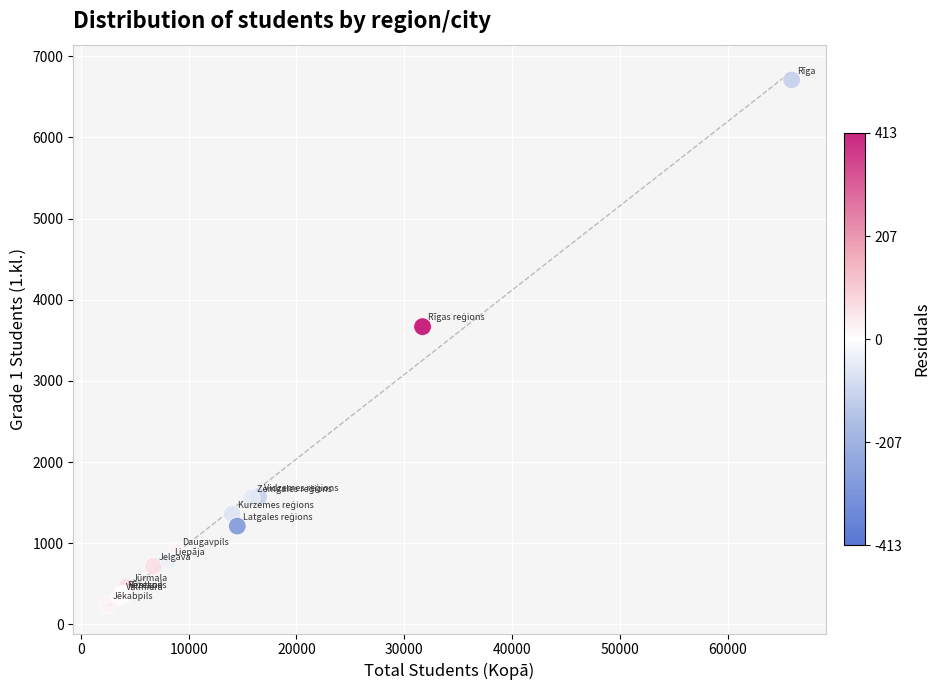

What Y value in the scatter plot is closest to 3474?

3668